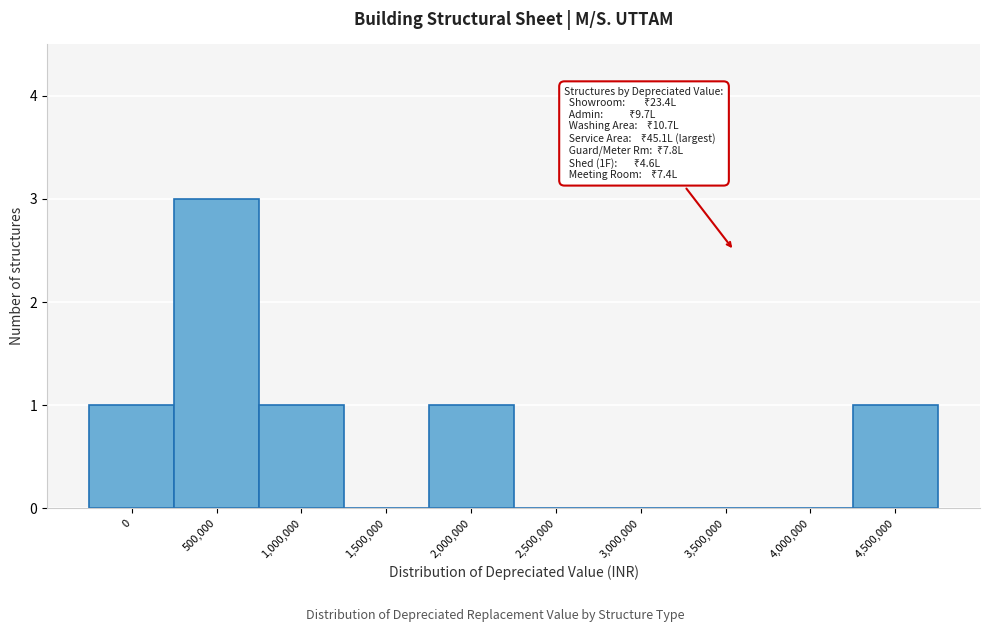

Reading right to left, list all the values displayed in this chart.

4,500,000=1	4,000,000=0	3,500,000=0	3,000,000=0	2,500,000=0	2,000,000=1	1,500,000=0	1,000,000=1	500,000=3	0=1